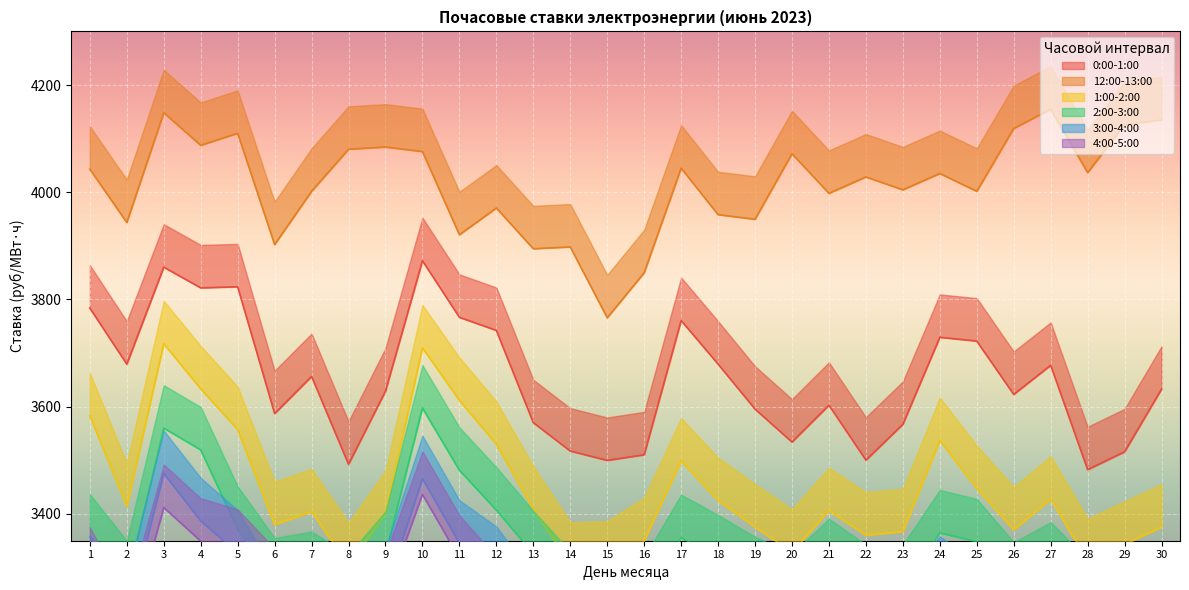

True or false: 12:00-13:00 has more than 0 interior local peaks.

True